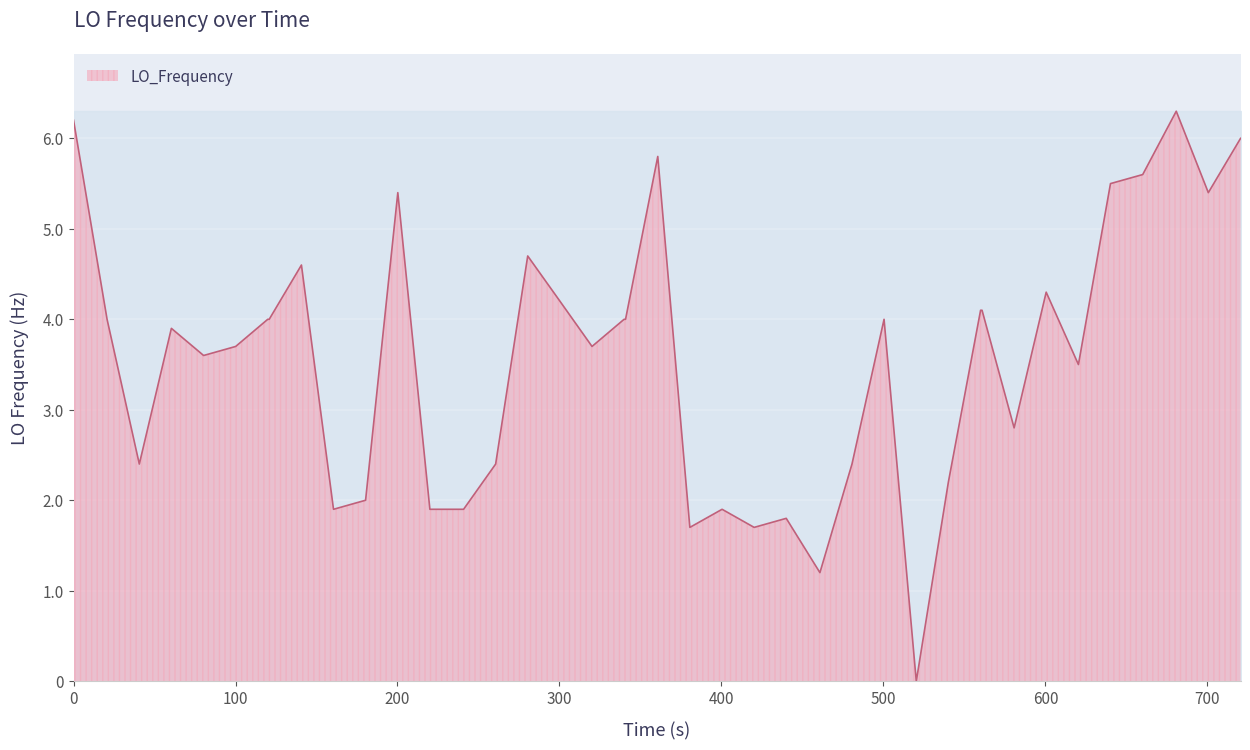

What is the difference between the maximum and minimum values?

6.3